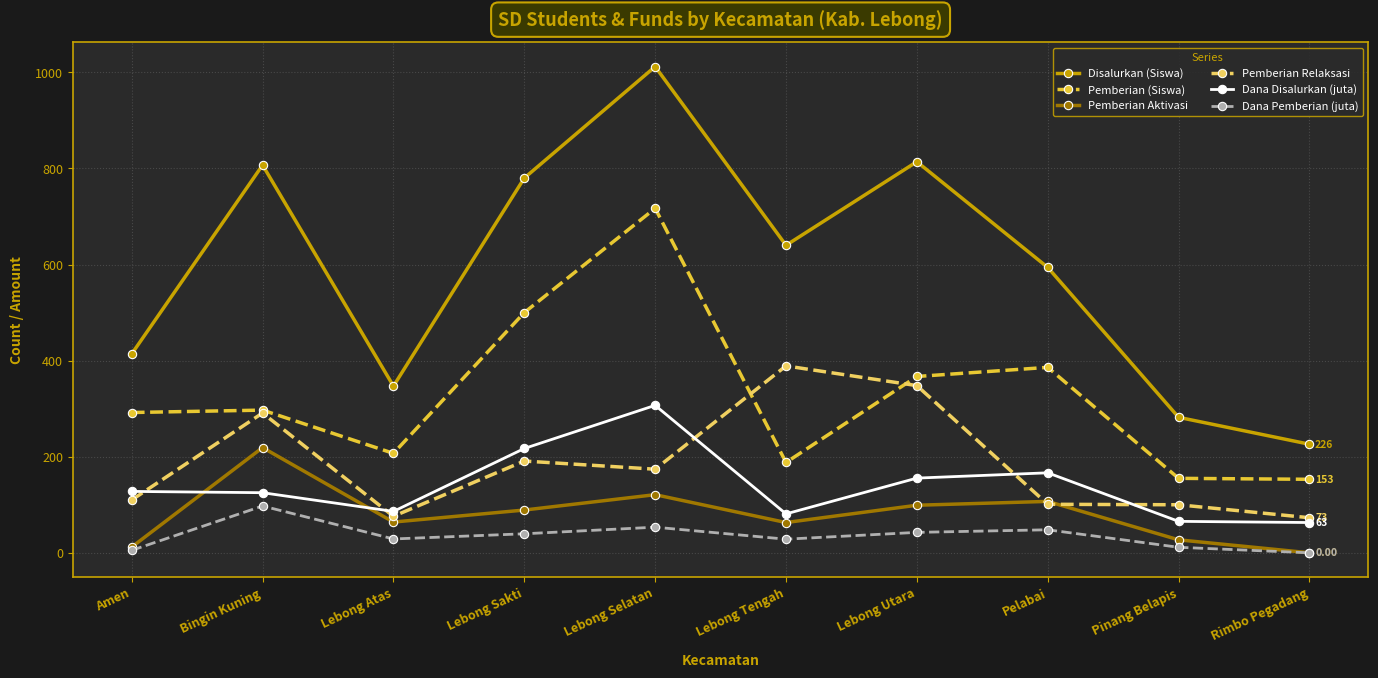

Which series has the largest range (max minus min)?

Disalurkan (Siswa)